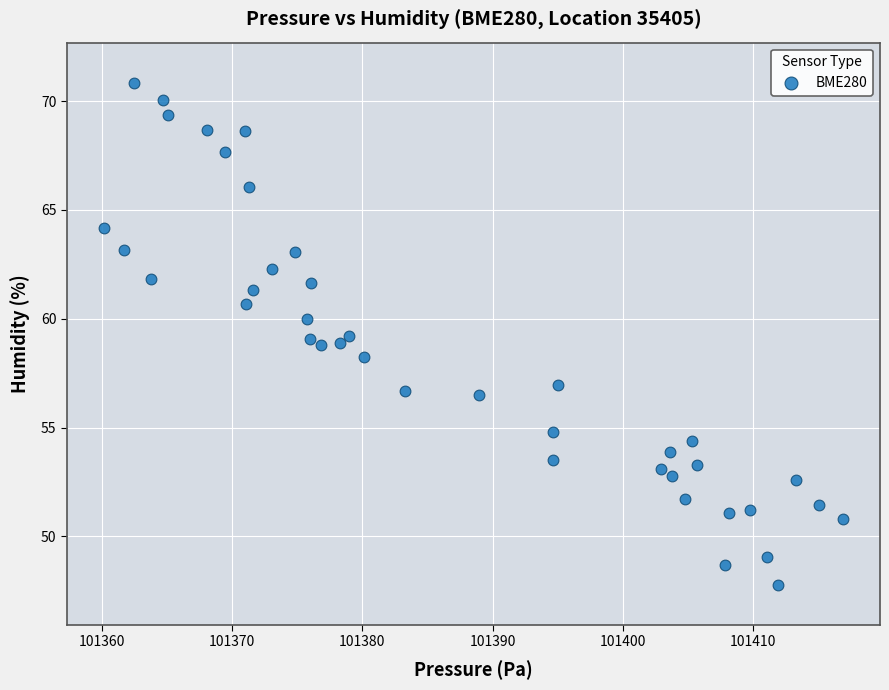

What is the range of X values (max minus min)?

56.8